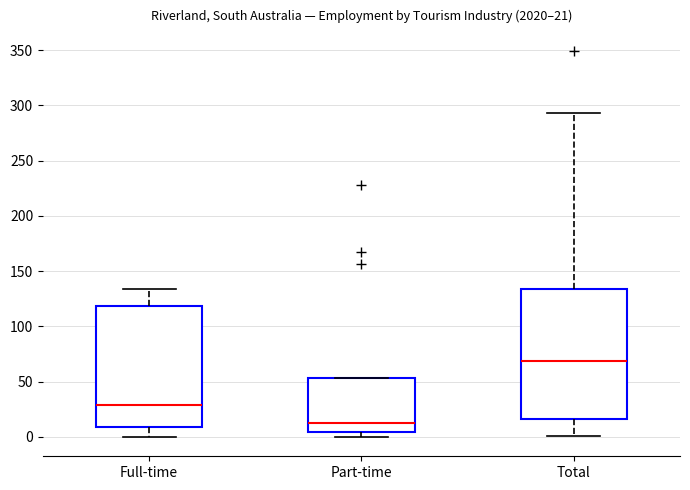

Comparing the boxes themselves (not the whiskers), which one is the tallest?

Total